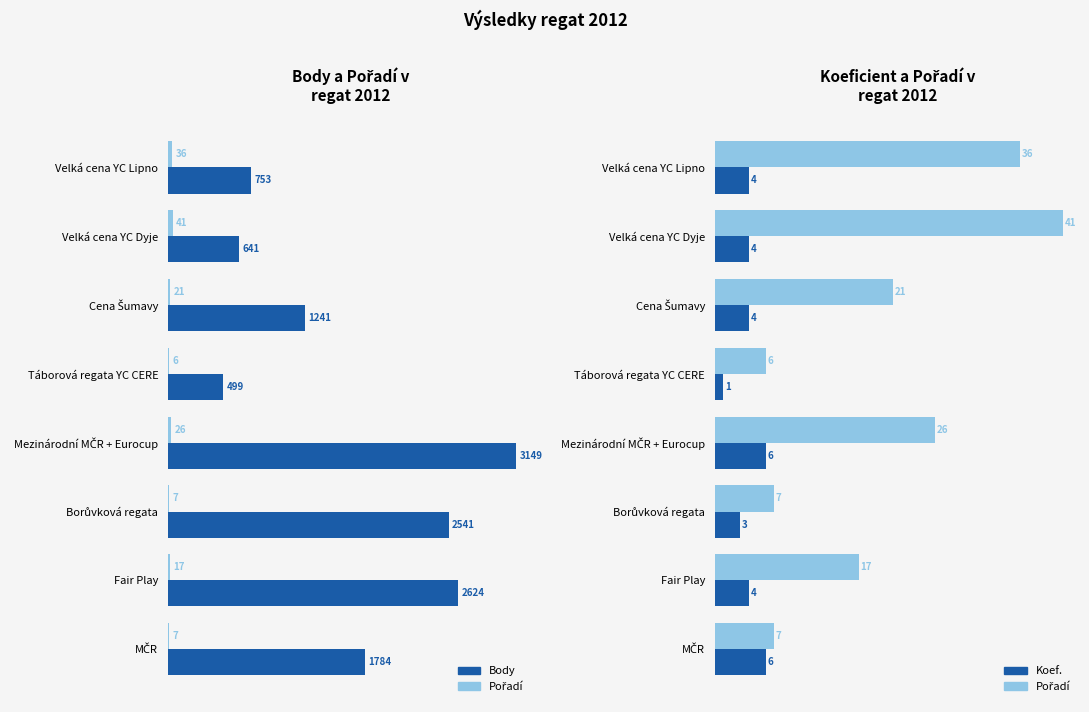

The value of Pořadí at Velká cena YC Lipno is 36. True or false?

True